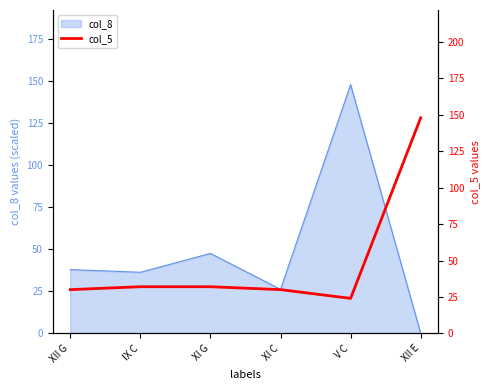

What is the sum of all values?

296